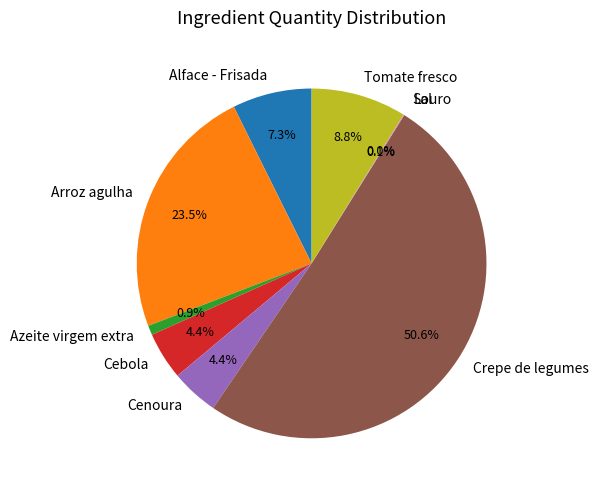

Which category has the biggest portion of the pie?

Crepe de legumes